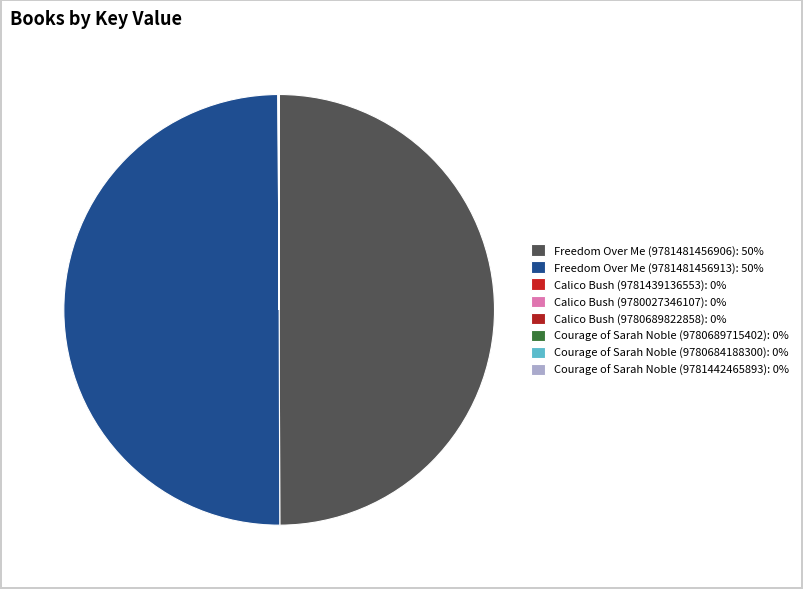

How many slices are in this pie chart?

8